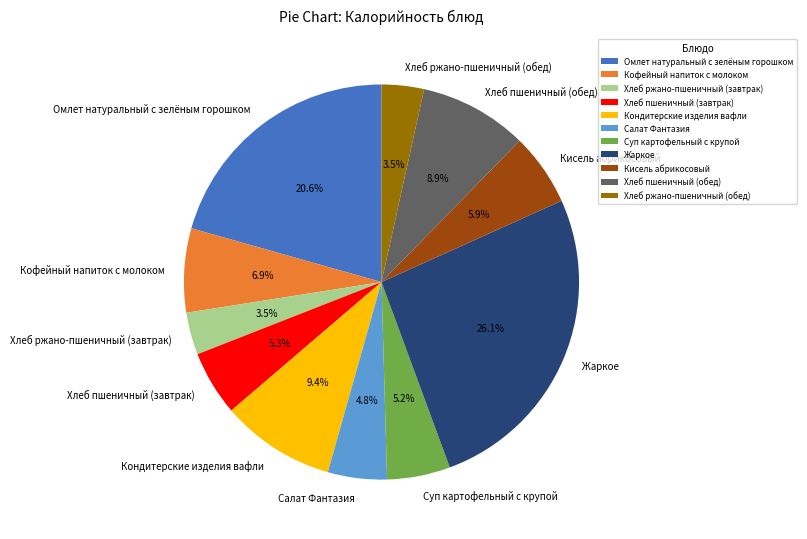

What is the ratio of the value at Жаркое to the value at Кондитерские изделия вафли?

2.8